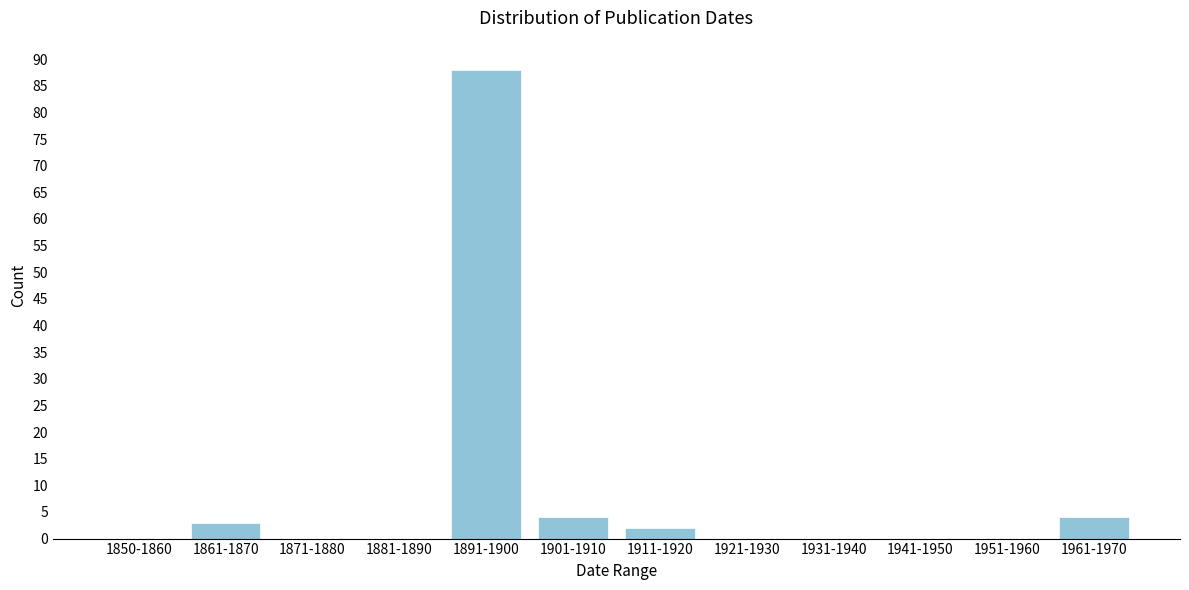

Reading left to right, what are all the values shown in this chart?

1850-1860=0	1861-1870=3	1871-1880=0	1881-1890=0	1891-1900=88	1901-1910=4	1911-1920=2	1921-1930=0	1931-1940=0	1941-1950=0	1951-1960=0	1961-1970=4